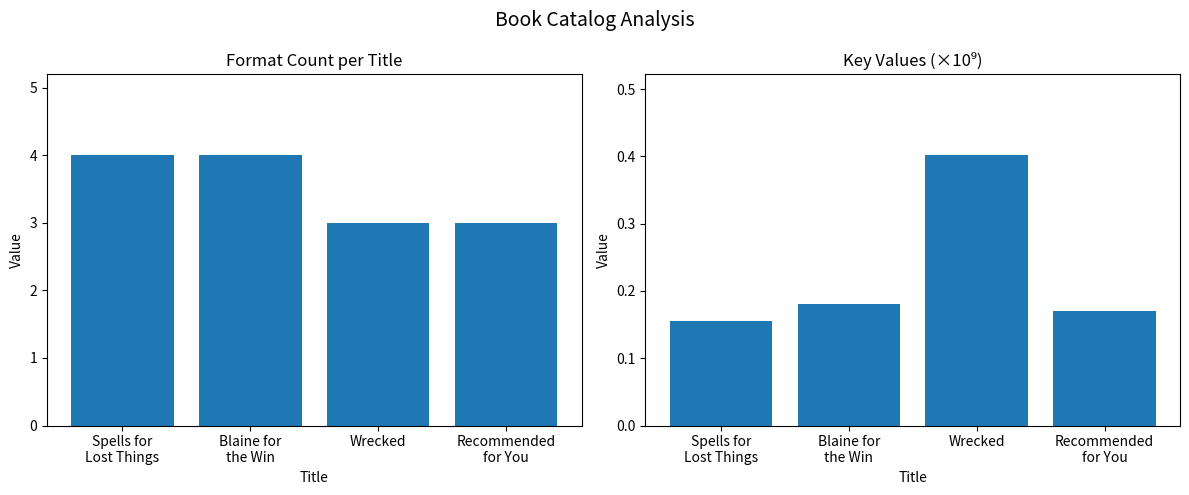

What is the value of the Format Count bar at the 2nd from the left?

4.0